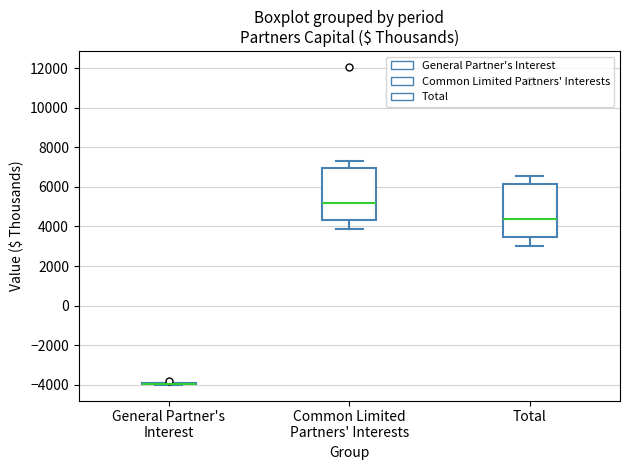

Reading left to right, read every box against the y-axis: the position of its median line, the range the box covers, and the ends of its whiskers. The values are not printed on the chart, so give them approximately, as read against the axis.

General Partner's Interest: box collapsed to a line at -4000, whiskers -4000 to -4000
Common Limited Partners' Interests: median 5200, box 4400 to 7000, whiskers 3800 to 7400
Total: median 4400, box 3400 to 6200, whiskers 3000 to 6600